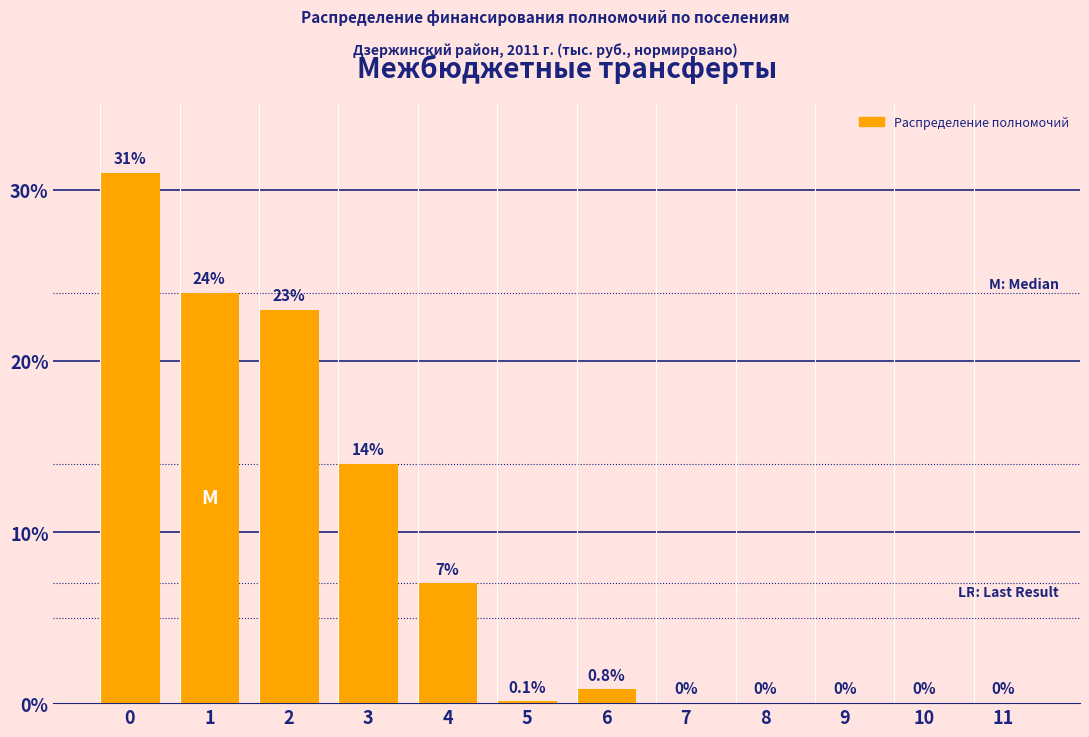

Reading left to right, what are all the values shown in this chart?

0=31.0	1=24.0	2=23.0	3=14.0	4=7.0	5=0.1	6=0.8	7=0.0	8=0.0	9=0.0	10=0.0	11=0.0